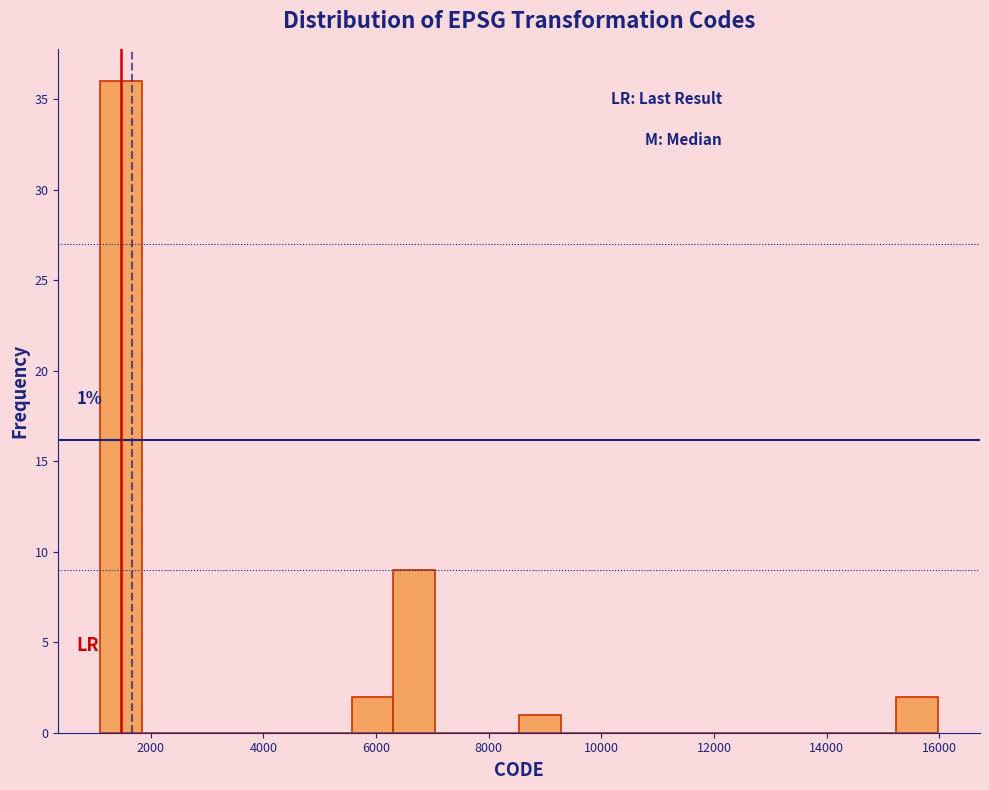

Read against the x-axis, roughly where is the centre of the tallest bar?

1400